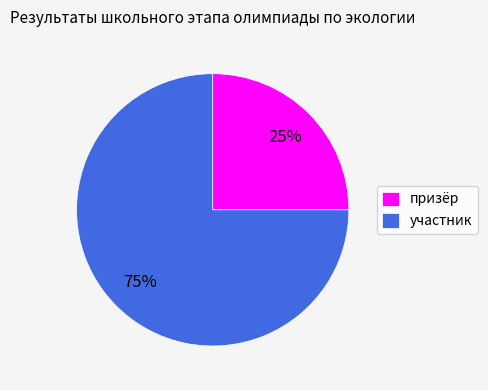

To the nearest percent, what percentage of the pie is участник?

75%